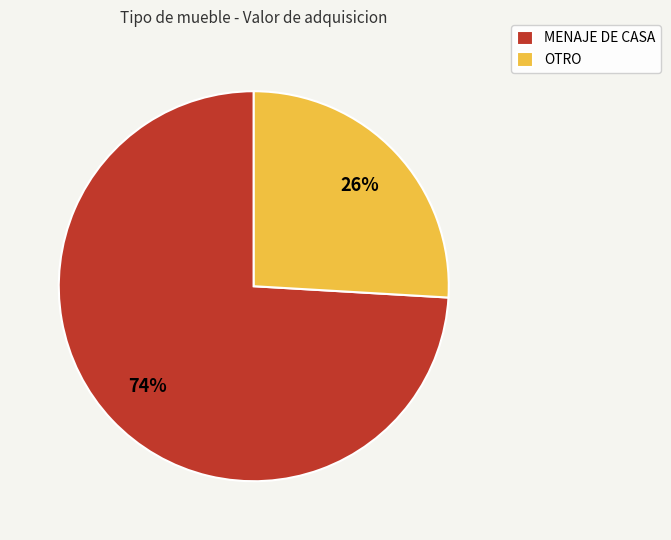

Combined, do OTRO and MENAJE DE CASA account for over 50%?

Yes